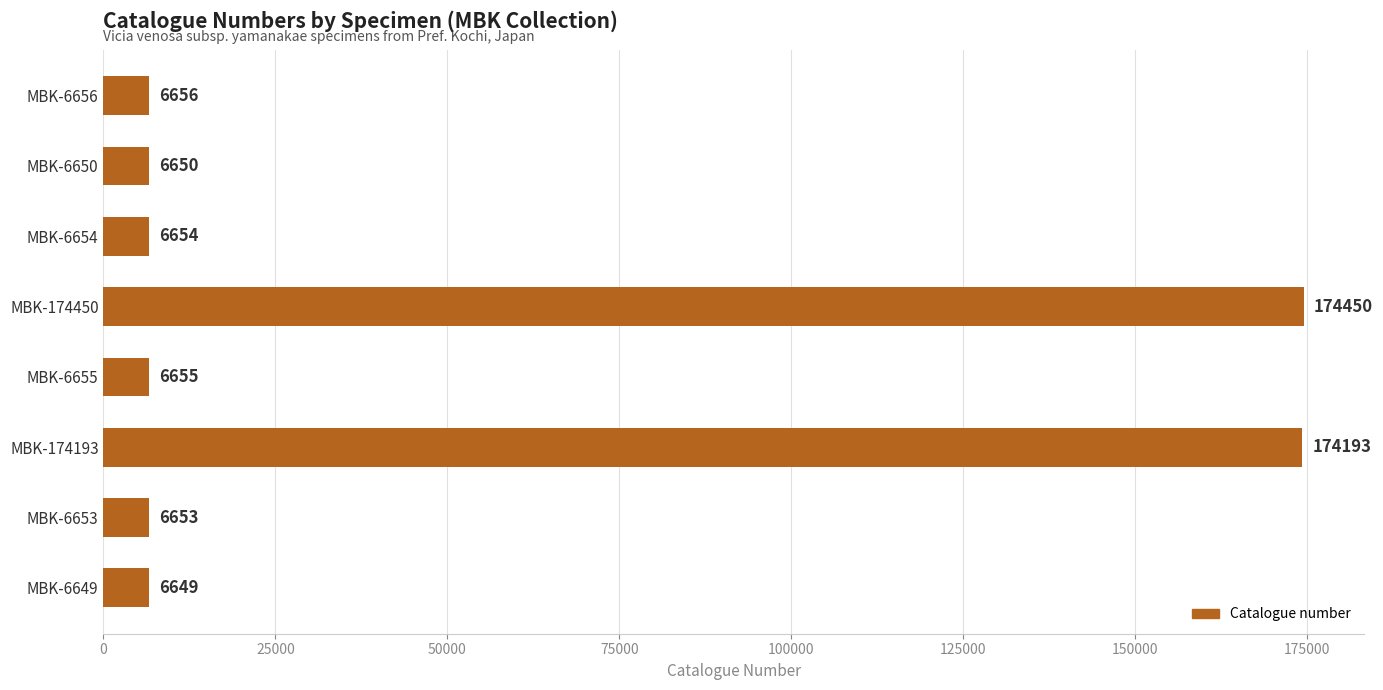

Reading top to bottom, transcribe all the data shown in this chart.

6656	6650	6654	174450	6655	174193	6653	6649